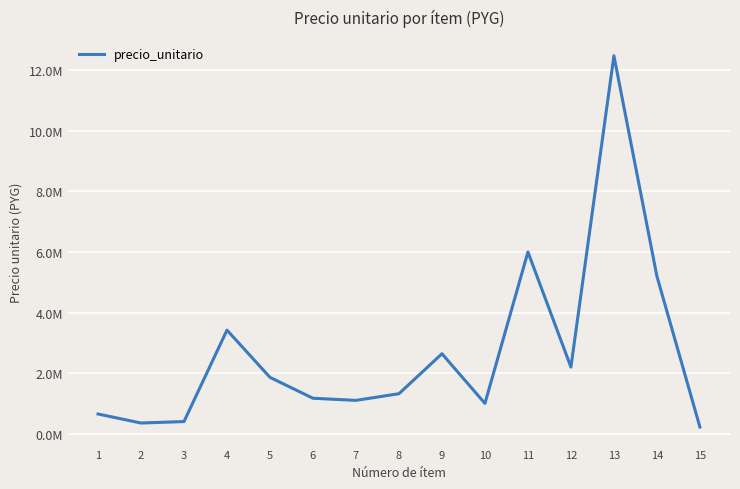

At which category does the data reach its first local valley?

2